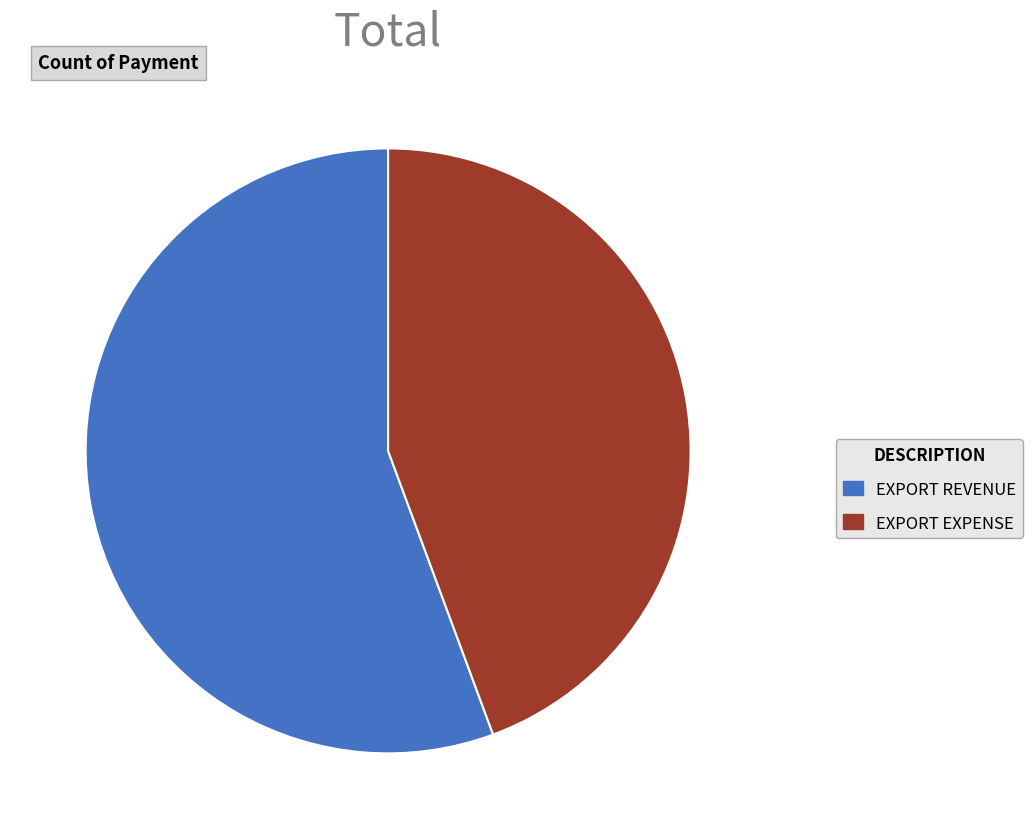

Rank the categories by value from lowest to highest.

EXPORT EXPENSE, EXPORT REVENUE